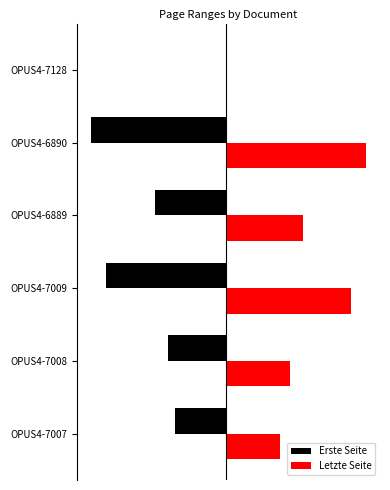

What are all the series names shown in the legend?

Erste Seite, Letzte Seite